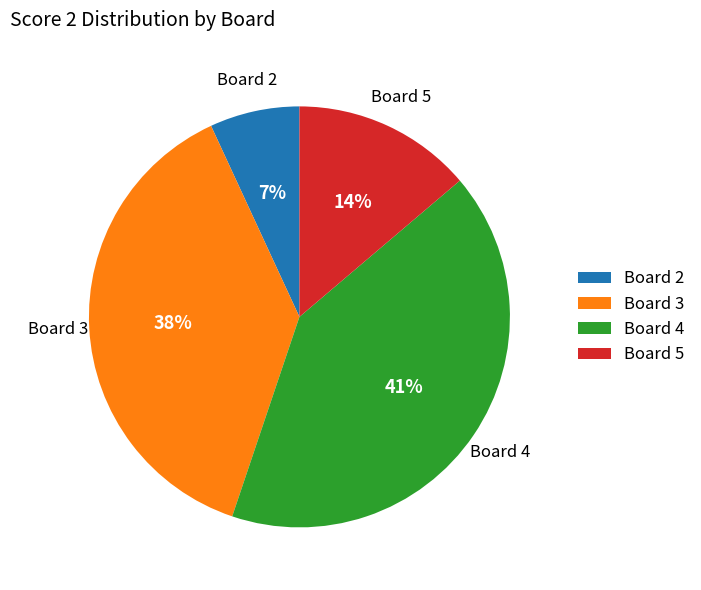

Do Board 4 and Board 2 together represent more than half of the pie?

No